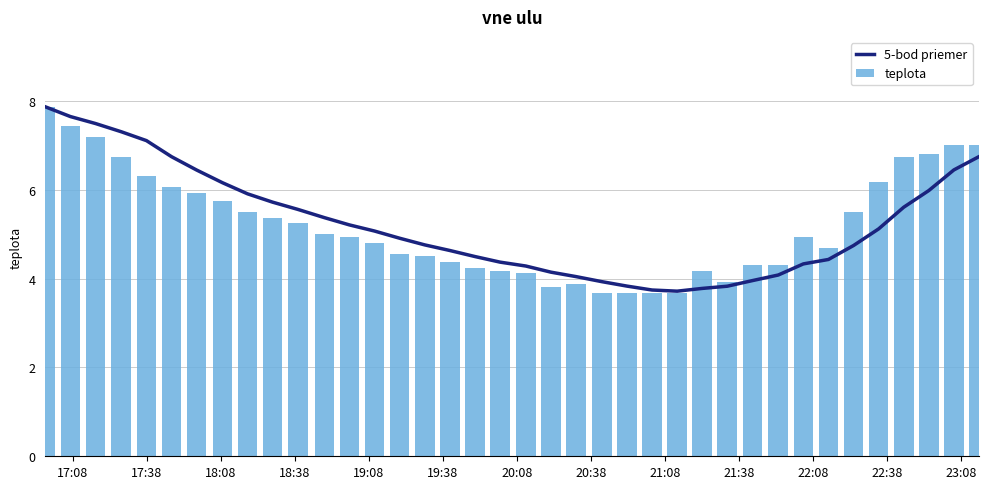

What is the average value of the teplota series?

5.2